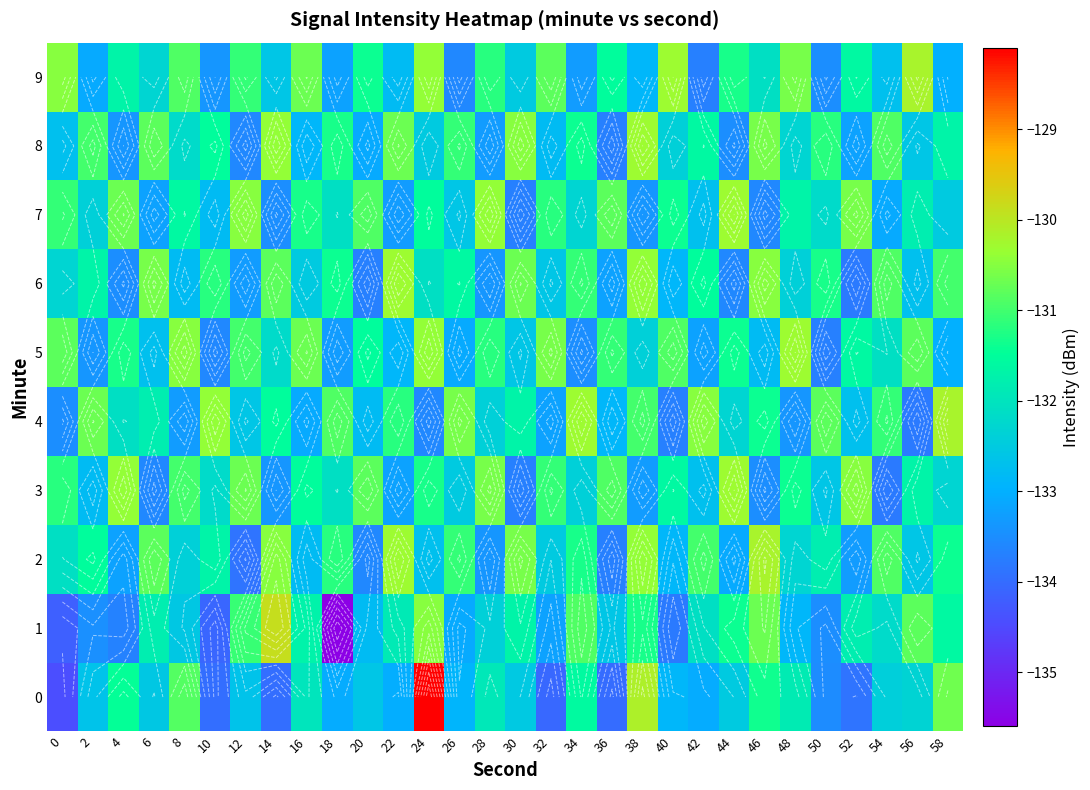

At 56, list the series in order from largest to smallest.

9, 1, 5, 3, 7, 0, 2, 8, 6, 4